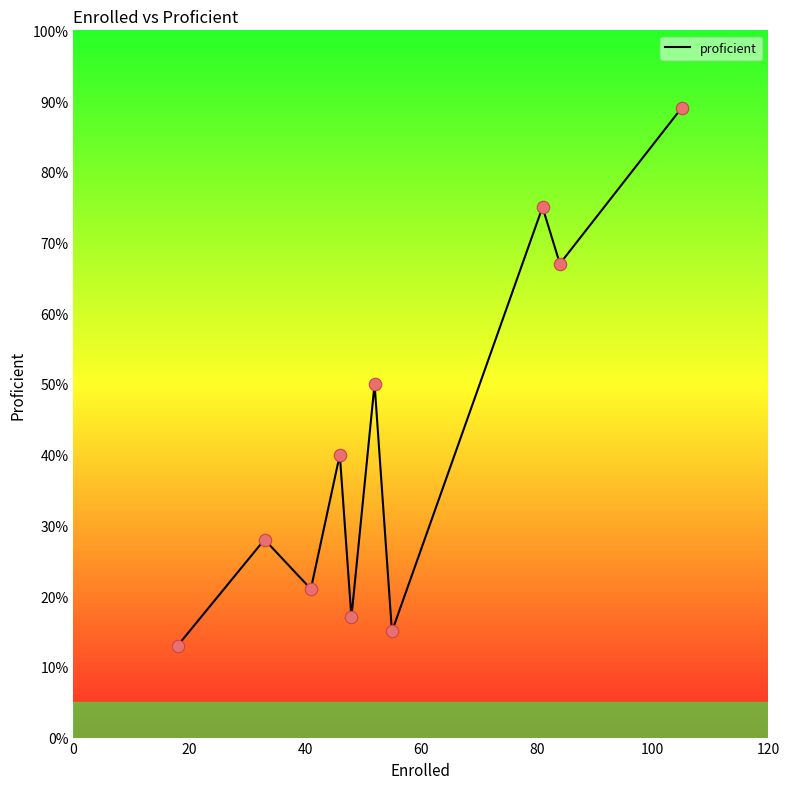

What is the minimum value shown in the chart?

13